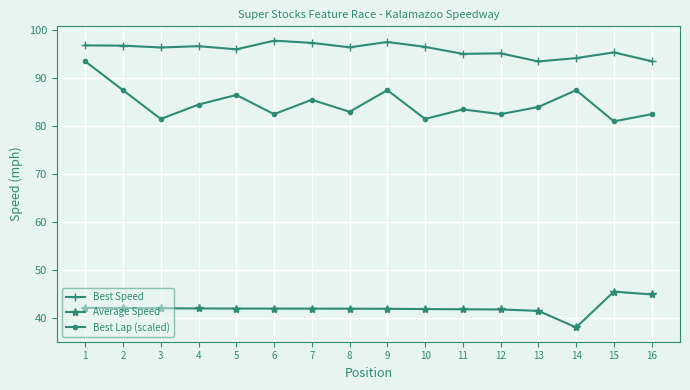

The value of Average Speed at 14 is 67.8. True or false?

False